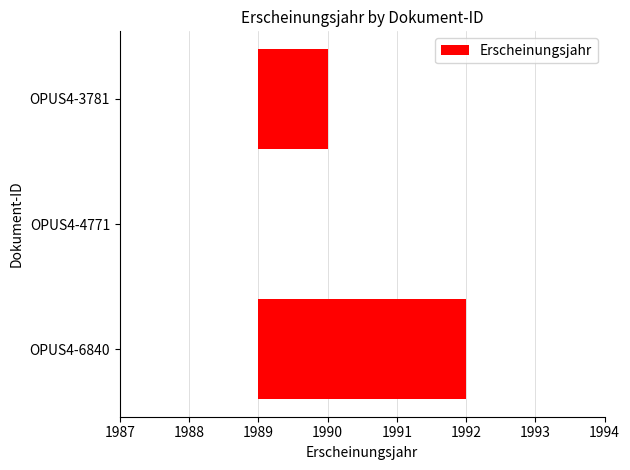

True or false: the data shows 1 at OPUS4-6840.

False